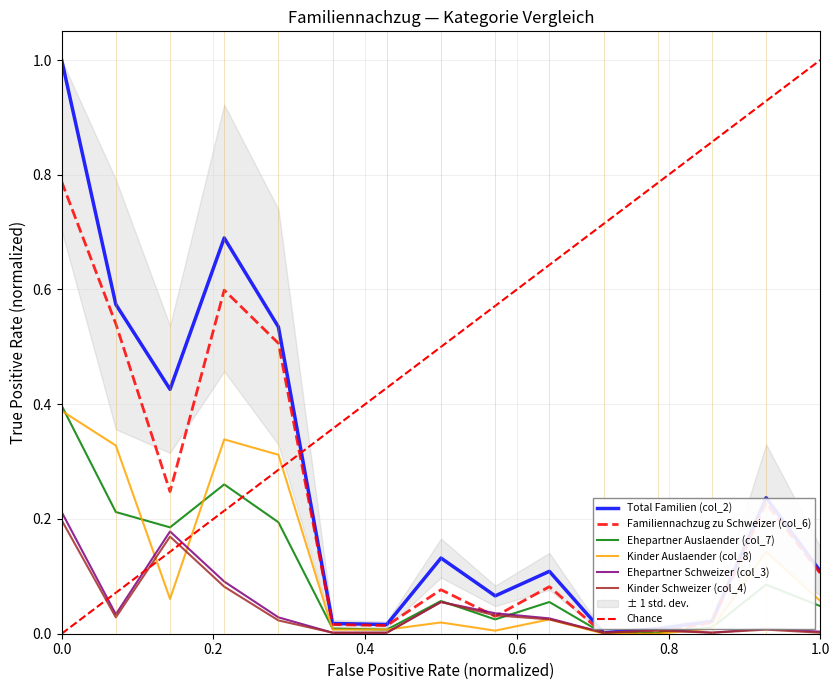

What is the sum of all Familiennachzug zu Schweizer (col_6) values?

3.3